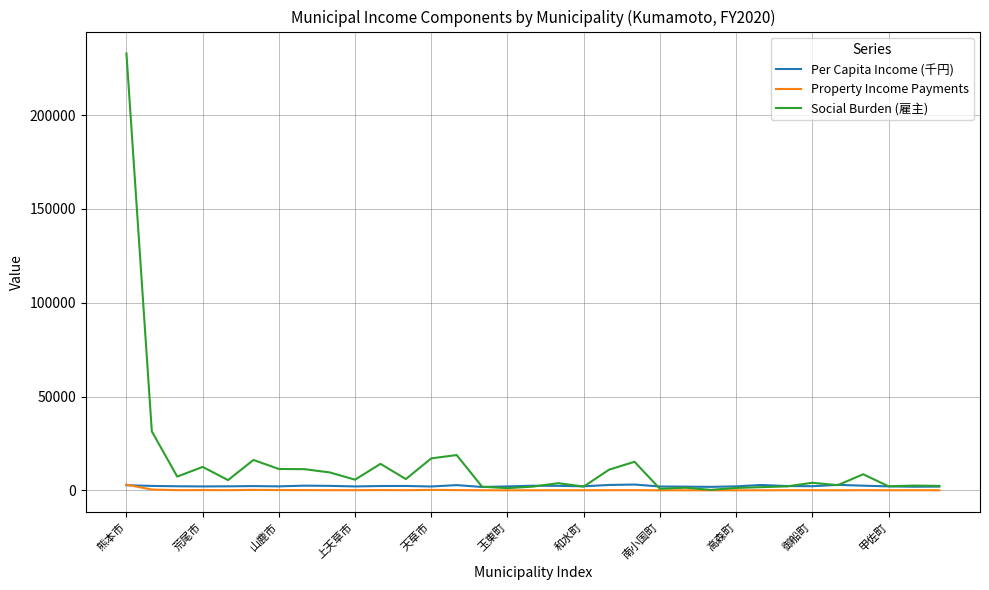

Which series has the largest total across all categories?

Social Burden (雇主)